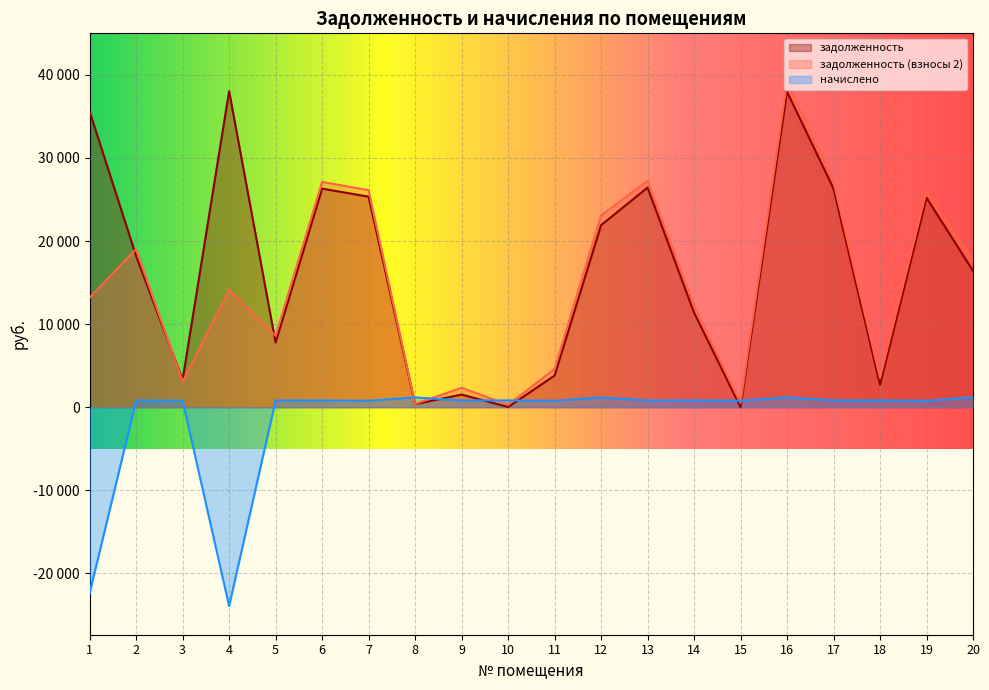

Which category has the lowest value across all series?

4